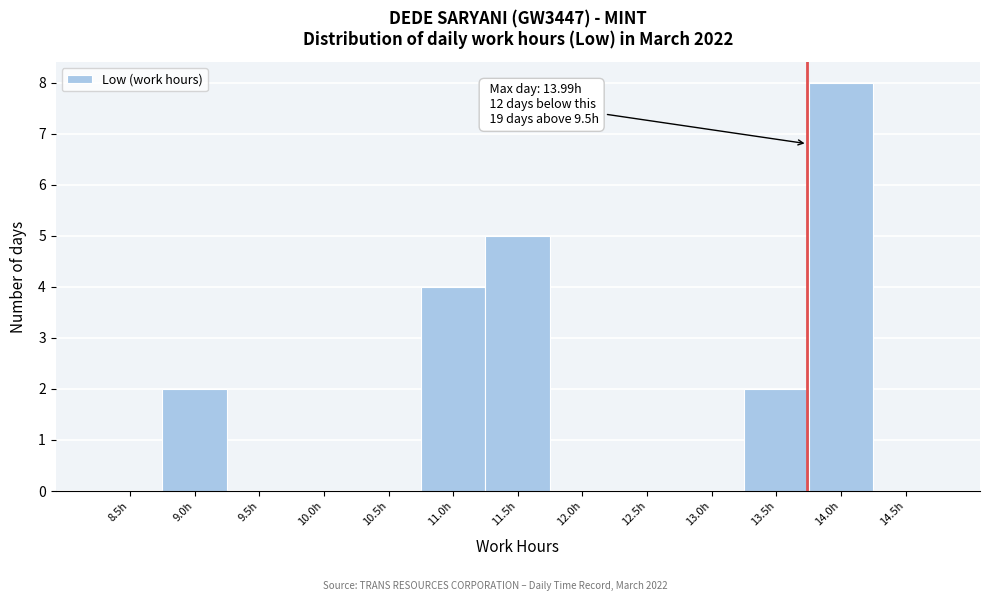

Reading right to left, transcribe all the data shown in this chart.

14.5h=0	14.0h=8	13.5h=2	13.0h=0	12.5h=0	12.0h=0	11.5h=5	11.0h=4	10.5h=0	10.0h=0	9.5h=0	9.0h=2	8.5h=0